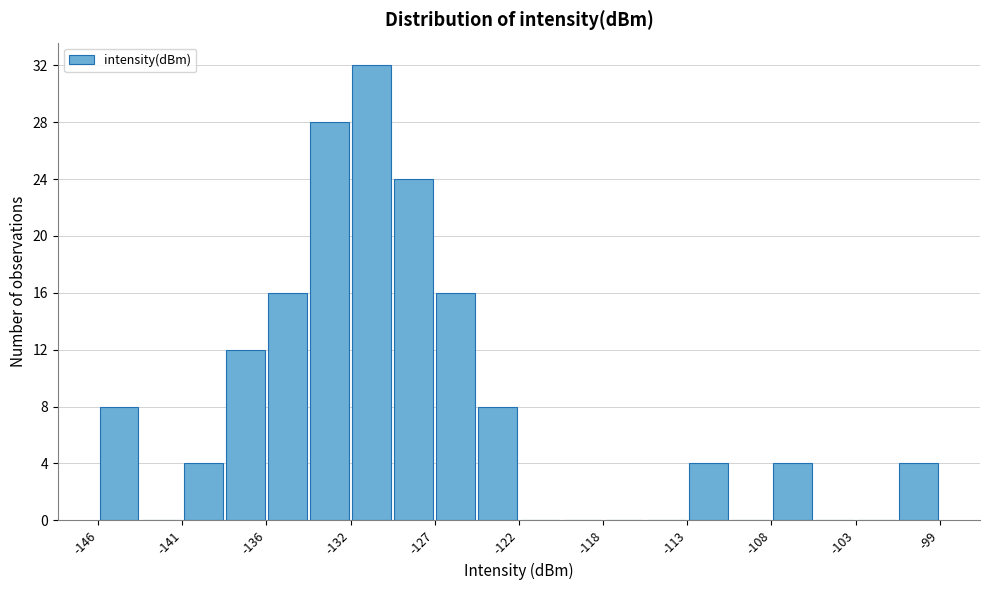

Reading left to right, list every bar in this chart as the range it spans on the x-axis followed by its height. Neither the bar edges nor the heights are printed on the chart, so give them approximately, as read against the axes.

-146.0 to -143.5: 8
-143.5 to -141.0: 0
-141.0 to -139.0: 4
-139.0 to -136.5: 12
-136.5 to -134.0: 16
-134.0 to -132.0: 28
-132.0 to -129.5: 32
-129.5 to -127.0: 24
-127.0 to -124.5: 16
-124.5 to -122.5: 8
-122.5 to -120.0: 0
-120.0 to -117.5: 0
-117.5 to -115.0: 0
-115.0 to -113.0: 0
-113.0 to -110.5: 4
-110.5 to -108.0: 0
-108.0 to -106.0: 4
-106.0 to -103.5: 0
-103.5 to -101.0: 0
-101.0 to -98.5: 4